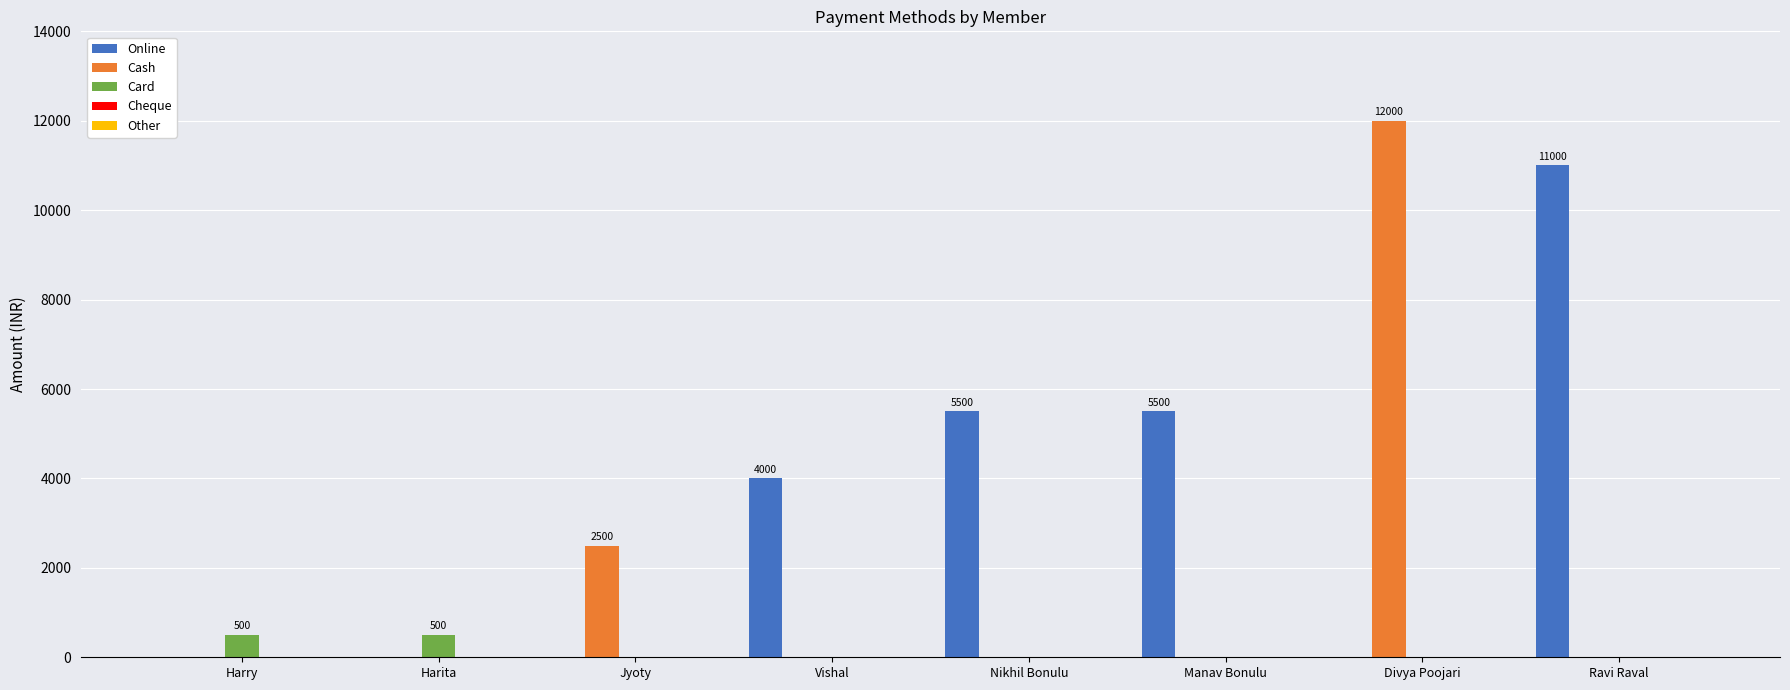

At which category is the sum across all series the highest?

Divya Poojari